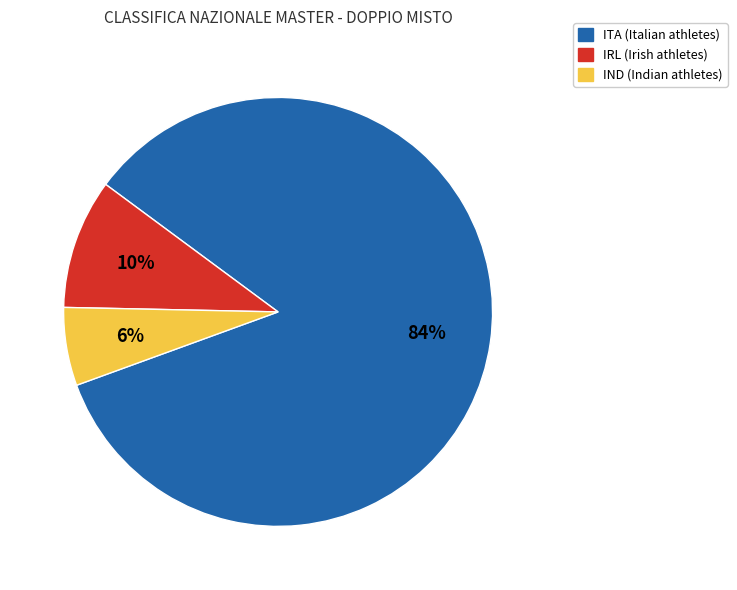

To the nearest percent, what is the difference between the largest and smallest slice percentages?

78%